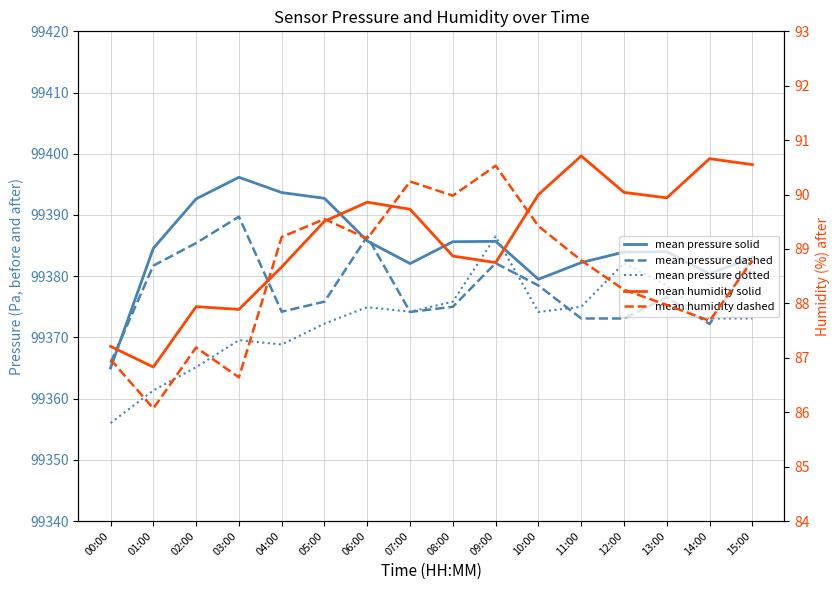

Where does the mean pressure solid series first go above 99384?

01:00